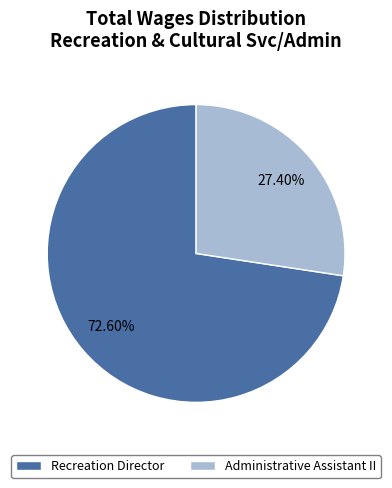

Do Recreation Director and Administrative Assistant II together represent more than half of the pie?

Yes